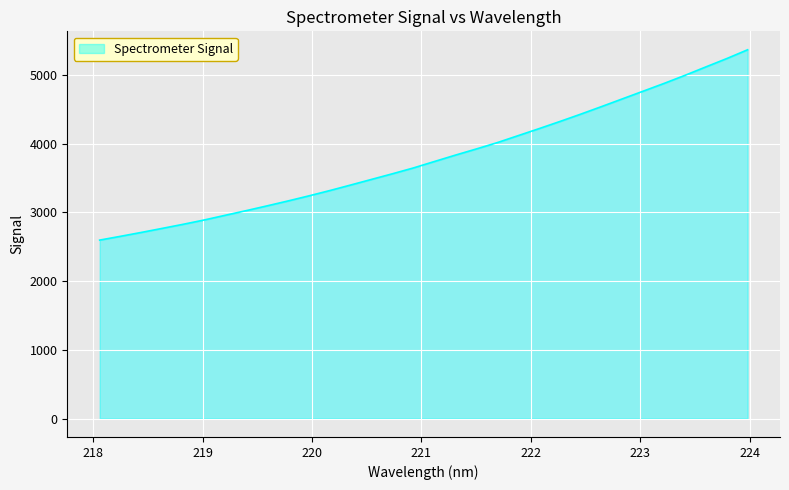

What is the smallest value displayed?

2595.2